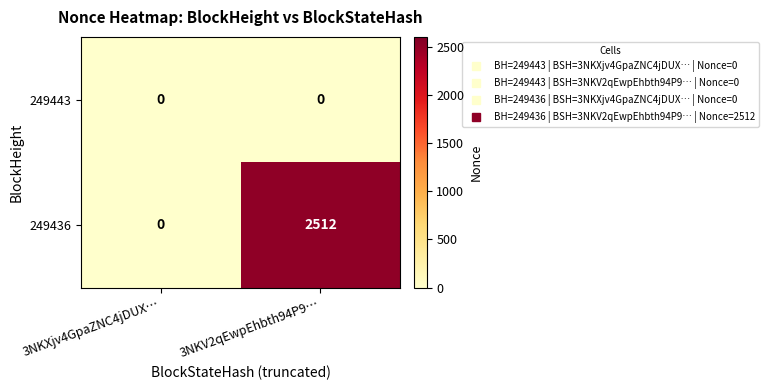

What is the greatest value displayed?

2512